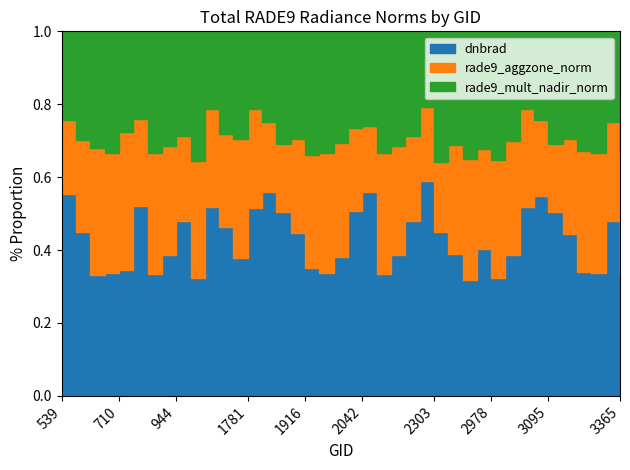

How many distinct data groups are displayed?

3